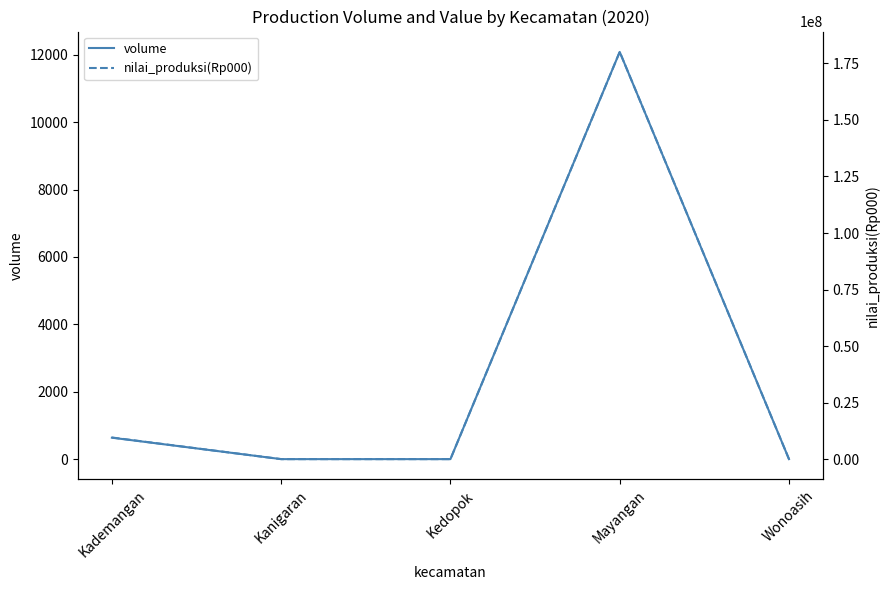

Does the chart display data point markers on the line(s)?

No